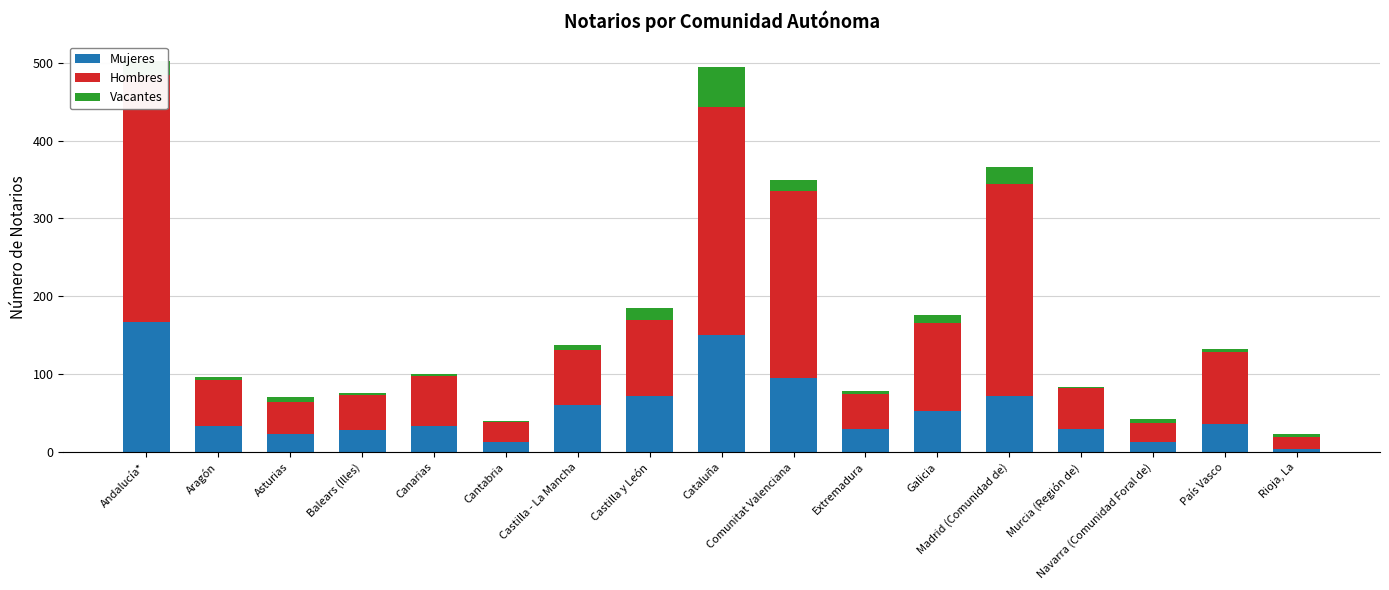

What are all the series names shown in the legend?

Mujeres, Hombres, Vacantes